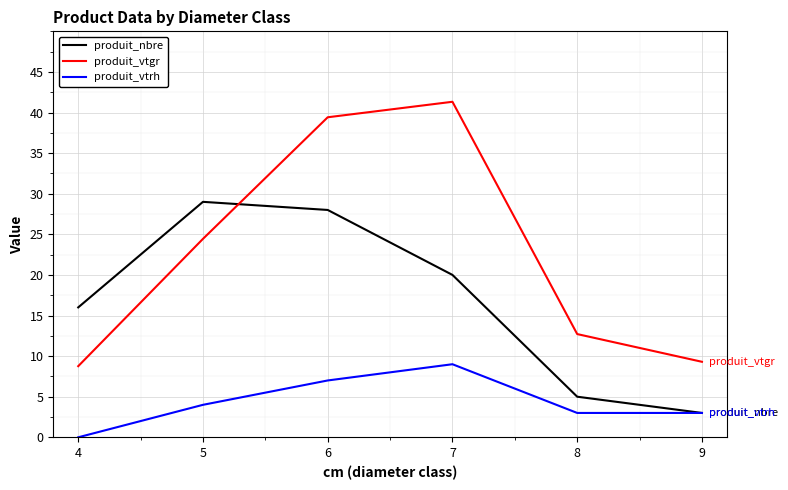

What is the average value of the produit_vtrh series?

4.3